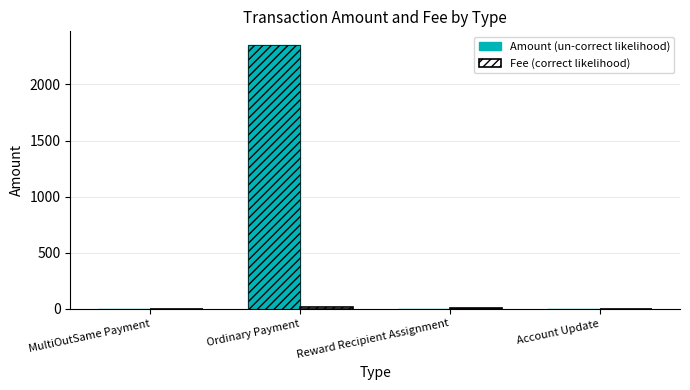

What is the difference between the second highest and second lowest values in the Fee series?

1.0